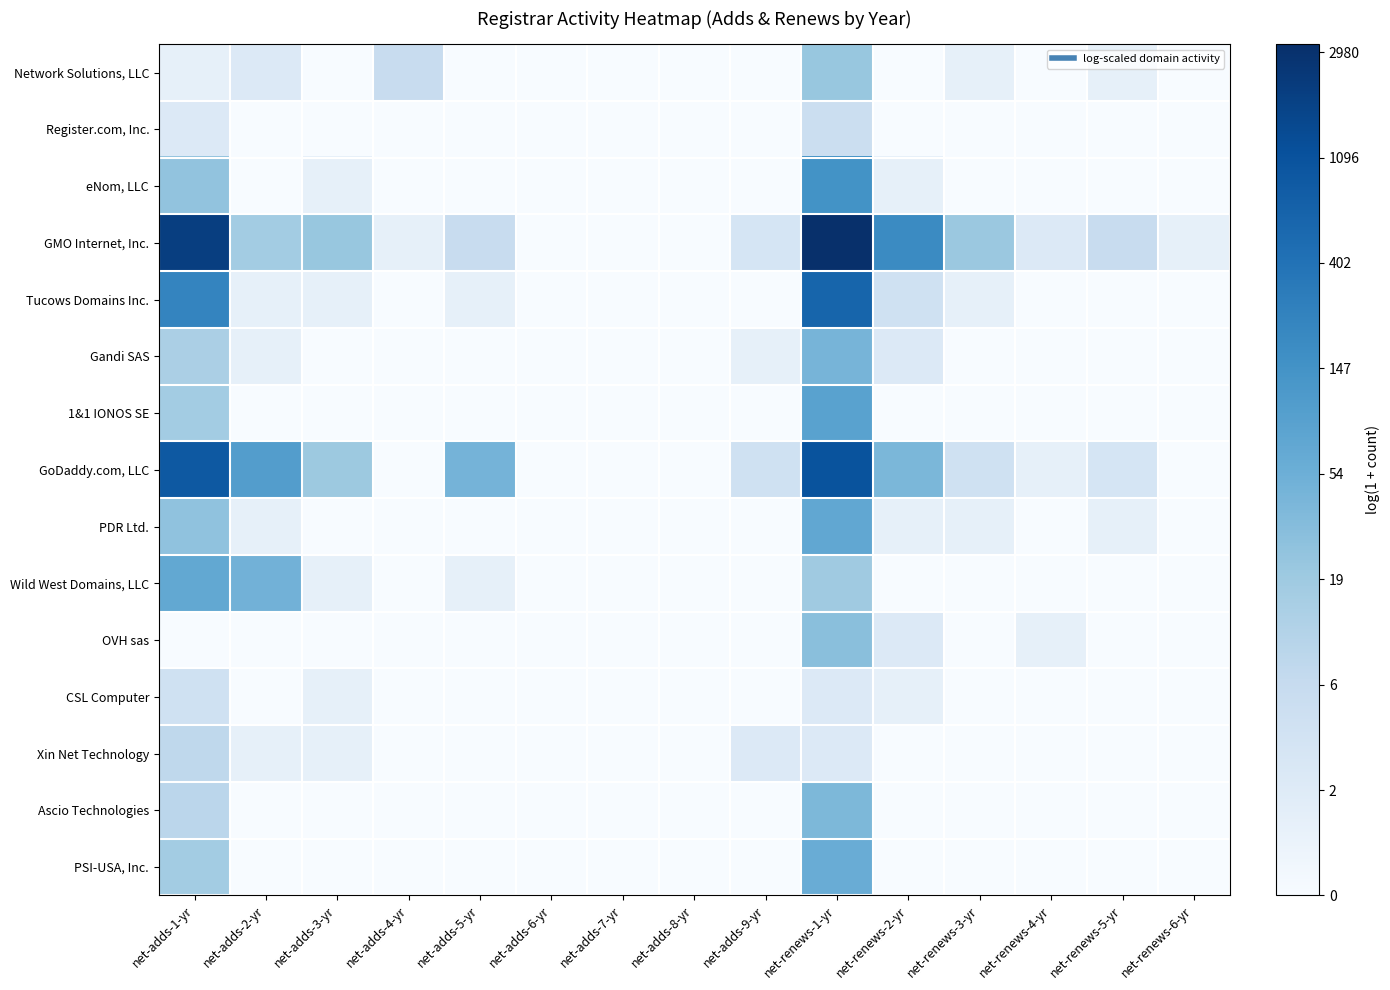

Reading left to right, list all the values displayed in this chart.

Network Solutions, LLC: net-adds-1-yr=0.7	net-adds-2-yr=1.1	net-adds-3-yr=0.0	net-adds-4-yr=1.9	net-adds-5-yr=0.0	net-adds-6-yr=0.0	net-adds-7-yr=0.0	net-adds-8-yr=0.0	net-adds-9-yr=0.0	net-renews-1-yr=3.1	net-renews-2-yr=0.0	net-renews-3-yr=0.7	net-renews-4-yr=0.0	net-renews-5-yr=0.7	net-renews-6-yr=0.0
Register.com, Inc.: net-adds-1-yr=1.1	net-adds-2-yr=0.0	net-adds-3-yr=0.0	net-adds-4-yr=0.0	net-adds-5-yr=0.0	net-adds-6-yr=0.0	net-adds-7-yr=0.0	net-adds-8-yr=0.0	net-adds-9-yr=0.0	net-renews-1-yr=1.8	net-renews-2-yr=0.0	net-renews-3-yr=0.0	net-renews-4-yr=0.0	net-renews-5-yr=0.0	net-renews-6-yr=0.0
eNom, LLC: net-adds-1-yr=3.3	net-adds-2-yr=0.0	net-adds-3-yr=0.7	net-adds-4-yr=0.0	net-adds-5-yr=0.0	net-adds-6-yr=0.0	net-adds-7-yr=0.0	net-adds-8-yr=0.0	net-adds-9-yr=0.0	net-renews-1-yr=5.0	net-renews-2-yr=0.7	net-renews-3-yr=0.0	net-renews-4-yr=0.0	net-renews-5-yr=0.0	net-renews-6-yr=0.0
GMO Internet, Inc.: net-adds-1-yr=7.6	net-adds-2-yr=2.9	net-adds-3-yr=3.1	net-adds-4-yr=0.7	net-adds-5-yr=1.9	net-adds-6-yr=0.0	net-adds-7-yr=0.0	net-adds-8-yr=0.0	net-adds-9-yr=1.4	net-renews-1-yr=8.1	net-renews-2-yr=5.3	net-renews-3-yr=3.1	net-renews-4-yr=1.1	net-renews-5-yr=1.9	net-renews-6-yr=0.7
Tucows Domains Inc.: net-adds-1-yr=5.4	net-adds-2-yr=0.7	net-adds-3-yr=0.7	net-adds-4-yr=0.0	net-adds-5-yr=0.7	net-adds-6-yr=0.0	net-adds-7-yr=0.0	net-adds-8-yr=0.0	net-adds-9-yr=0.0	net-renews-1-yr=6.4	net-renews-2-yr=1.6	net-renews-3-yr=0.7	net-renews-4-yr=0.0	net-renews-5-yr=0.0	net-renews-6-yr=0.0
Gandi SAS: net-adds-1-yr=2.7	net-adds-2-yr=0.7	net-adds-3-yr=0.0	net-adds-4-yr=0.0	net-adds-5-yr=0.0	net-adds-6-yr=0.0	net-adds-7-yr=0.0	net-adds-8-yr=0.0	net-adds-9-yr=0.7	net-renews-1-yr=3.8	net-renews-2-yr=1.1	net-renews-3-yr=0.0	net-renews-4-yr=0.0	net-renews-5-yr=0.0	net-renews-6-yr=0.0
1&1 IONOS SE: net-adds-1-yr=2.9	net-adds-2-yr=0.0	net-adds-3-yr=0.0	net-adds-4-yr=0.0	net-adds-5-yr=0.0	net-adds-6-yr=0.0	net-adds-7-yr=0.0	net-adds-8-yr=0.0	net-adds-9-yr=0.0	net-renews-1-yr=4.5	net-renews-2-yr=0.0	net-renews-3-yr=0.0	net-renews-4-yr=0.0	net-renews-5-yr=0.0	net-renews-6-yr=0.0
GoDaddy.com, LLC: net-adds-1-yr=6.8	net-adds-2-yr=4.6	net-adds-3-yr=3.0	net-adds-4-yr=0.0	net-adds-5-yr=3.8	net-adds-6-yr=0.0	net-adds-7-yr=0.0	net-adds-8-yr=0.0	net-adds-9-yr=1.6	net-renews-1-yr=7.0	net-renews-2-yr=3.7	net-renews-3-yr=1.6	net-renews-4-yr=0.7	net-renews-5-yr=1.4	net-renews-6-yr=0.0
PDR Ltd.: net-adds-1-yr=3.3	net-adds-2-yr=0.7	net-adds-3-yr=0.0	net-adds-4-yr=0.0	net-adds-5-yr=0.0	net-adds-6-yr=0.0	net-adds-7-yr=0.0	net-adds-8-yr=0.0	net-adds-9-yr=0.0	net-renews-1-yr=4.3	net-renews-2-yr=0.7	net-renews-3-yr=0.7	net-renews-4-yr=0.0	net-renews-5-yr=0.7	net-renews-6-yr=0.0
Wild West Domains, LLC: net-adds-1-yr=4.2	net-adds-2-yr=3.9	net-adds-3-yr=0.7	net-adds-4-yr=0.0	net-adds-5-yr=0.7	net-adds-6-yr=0.0	net-adds-7-yr=0.0	net-adds-8-yr=0.0	net-adds-9-yr=0.0	net-renews-1-yr=3.0	net-renews-2-yr=0.0	net-renews-3-yr=0.0	net-renews-4-yr=0.0	net-renews-5-yr=0.0	net-renews-6-yr=0.0
OVH sas: net-adds-1-yr=0.0	net-adds-2-yr=0.0	net-adds-3-yr=0.0	net-adds-4-yr=0.0	net-adds-5-yr=0.0	net-adds-6-yr=0.0	net-adds-7-yr=0.0	net-adds-8-yr=0.0	net-adds-9-yr=0.0	net-renews-1-yr=3.4	net-renews-2-yr=1.1	net-renews-3-yr=0.0	net-renews-4-yr=0.7	net-renews-5-yr=0.0	net-renews-6-yr=0.0
CSL Computer: net-adds-1-yr=1.6	net-adds-2-yr=0.0	net-adds-3-yr=0.7	net-adds-4-yr=0.0	net-adds-5-yr=0.0	net-adds-6-yr=0.0	net-adds-7-yr=0.0	net-adds-8-yr=0.0	net-adds-9-yr=0.0	net-renews-1-yr=1.1	net-renews-2-yr=0.7	net-renews-3-yr=0.0	net-renews-4-yr=0.0	net-renews-5-yr=0.0	net-renews-6-yr=0.0
Xin Net Technology: net-adds-1-yr=2.2	net-adds-2-yr=0.7	net-adds-3-yr=0.7	net-adds-4-yr=0.0	net-adds-5-yr=0.0	net-adds-6-yr=0.0	net-adds-7-yr=0.0	net-adds-8-yr=0.0	net-adds-9-yr=1.1	net-renews-1-yr=1.1	net-renews-2-yr=0.0	net-renews-3-yr=0.0	net-renews-4-yr=0.0	net-renews-5-yr=0.0	net-renews-6-yr=0.0
Ascio Technologies: net-adds-1-yr=2.3	net-adds-2-yr=0.0	net-adds-3-yr=0.0	net-adds-4-yr=0.0	net-adds-5-yr=0.0	net-adds-6-yr=0.0	net-adds-7-yr=0.0	net-adds-8-yr=0.0	net-adds-9-yr=0.0	net-renews-1-yr=3.7	net-renews-2-yr=0.0	net-renews-3-yr=0.0	net-renews-4-yr=0.0	net-renews-5-yr=0.0	net-renews-6-yr=0.0
PSI-USA, Inc.: net-adds-1-yr=2.9	net-adds-2-yr=0.0	net-adds-3-yr=0.0	net-adds-4-yr=0.0	net-adds-5-yr=0.0	net-adds-6-yr=0.0	net-adds-7-yr=0.0	net-adds-8-yr=0.0	net-adds-9-yr=0.0	net-renews-1-yr=4.1	net-renews-2-yr=0.0	net-renews-3-yr=0.0	net-renews-4-yr=0.0	net-renews-5-yr=0.0	net-renews-6-yr=0.0